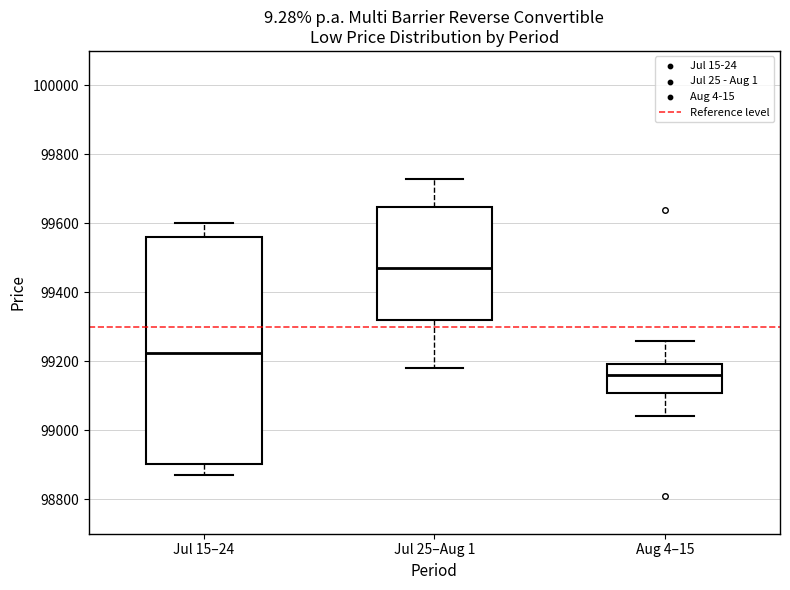

Which box has the lowest median line?

Aug 4–15